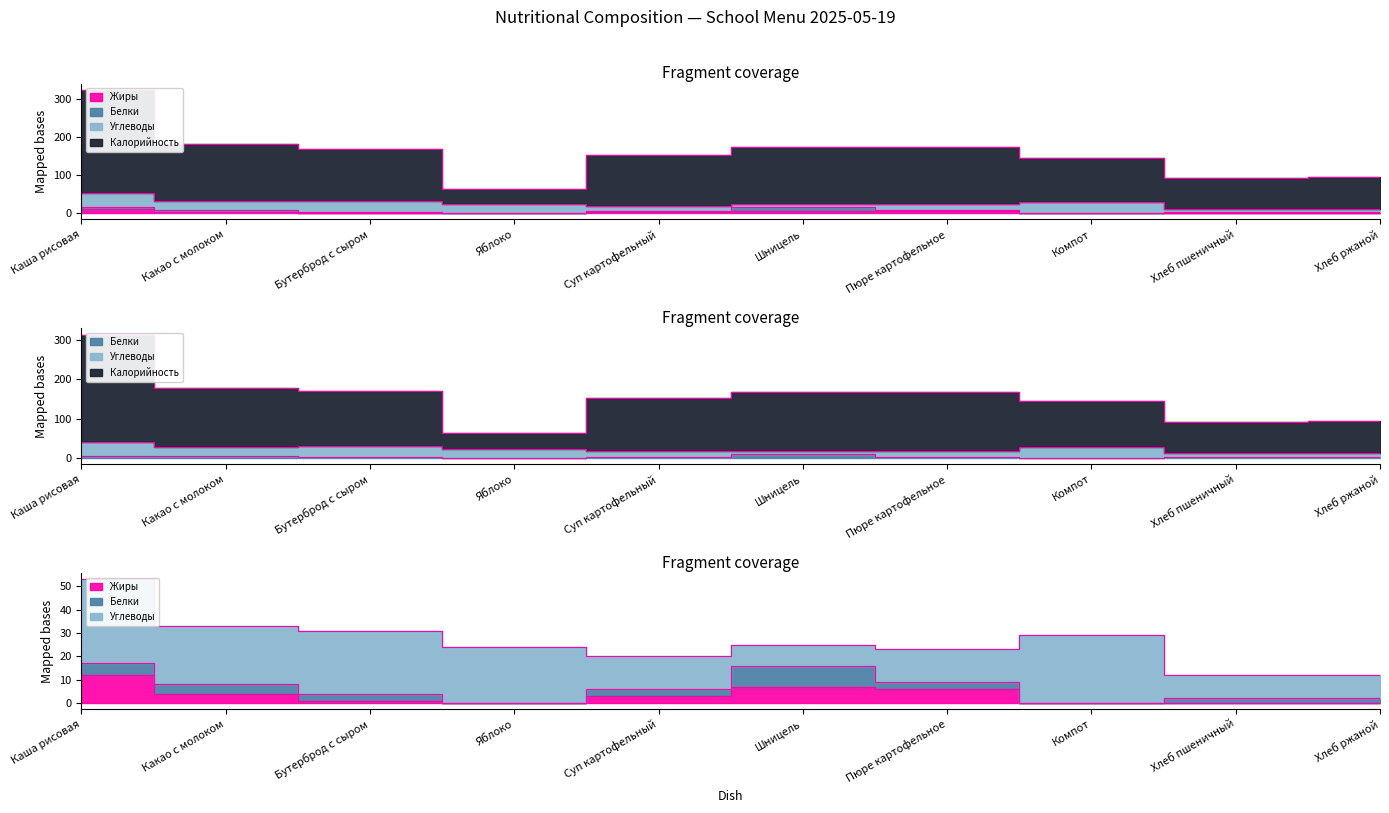

How many times do Белки and Жиры cross each other?

1